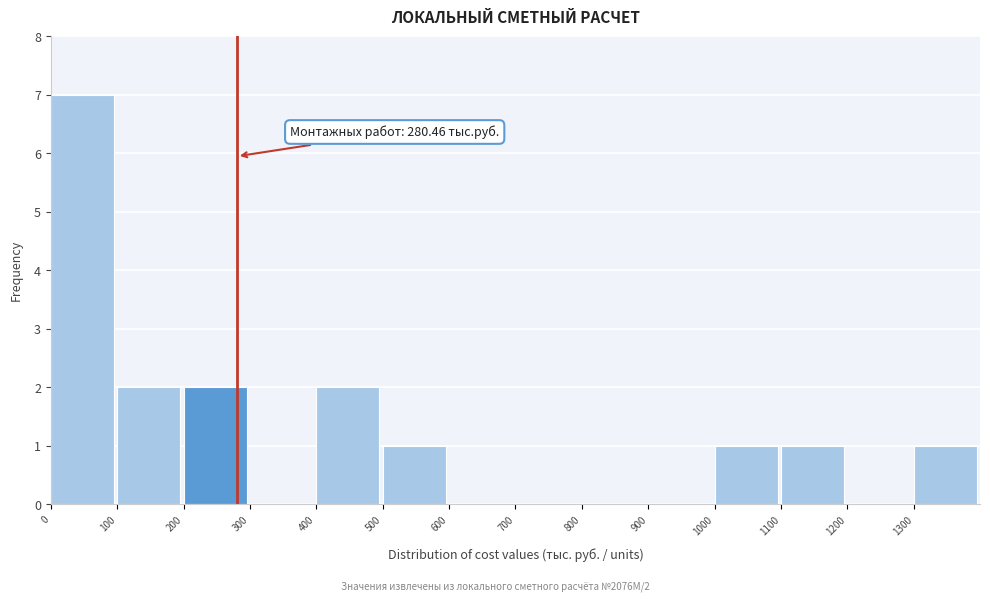

Which range on the x-axis has the tallest bar?

0 to 100